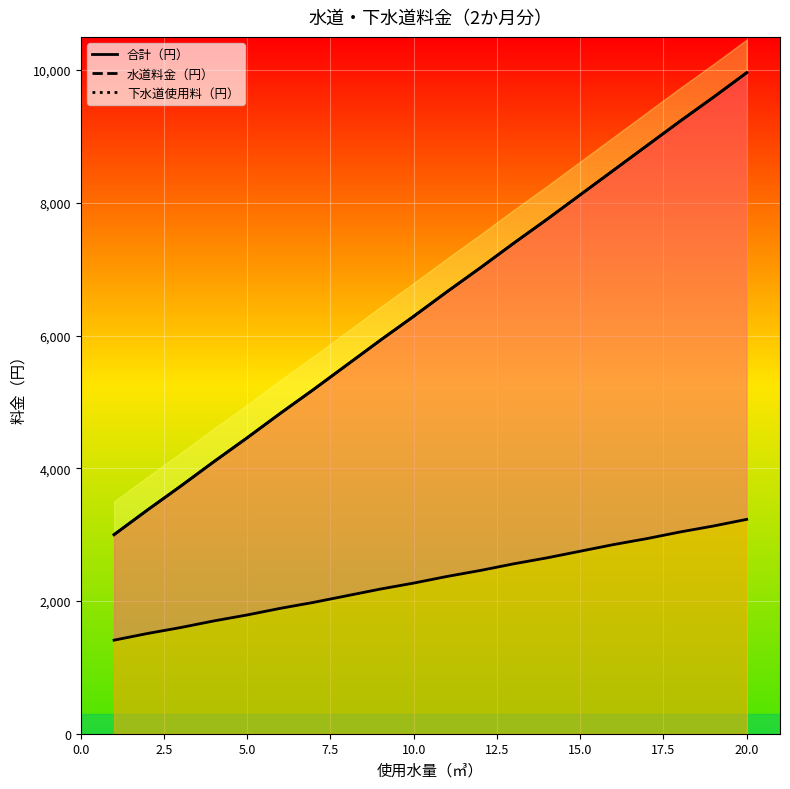

What is the spread (max minus min) of values at 4?

2400